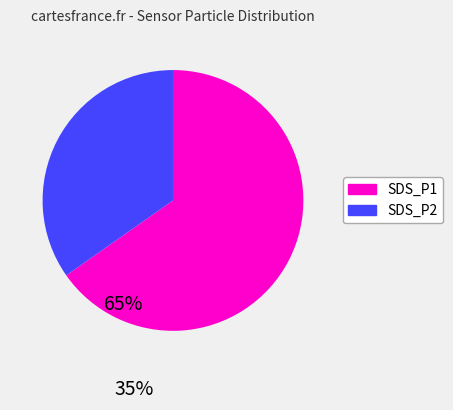

What is the smallest slice in the pie chart?

SDS_P2